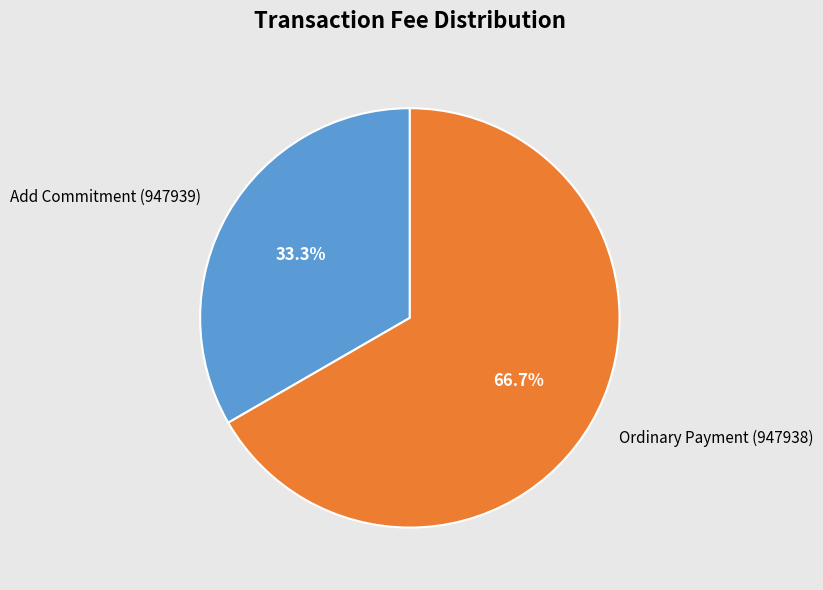

What percentage is the Add Commitment (947939) slice, to the nearest percent?

33%